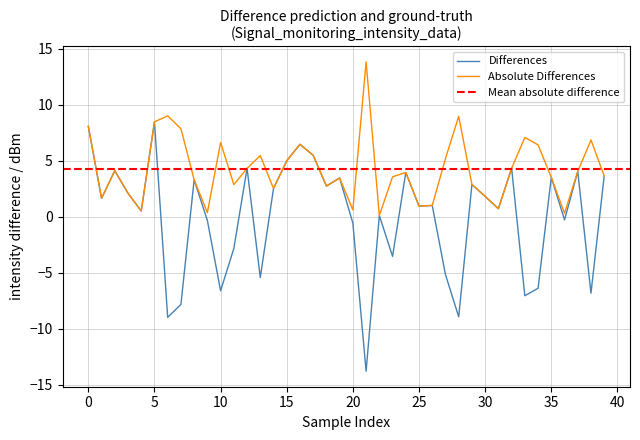

The Differences series shows -9.6 at 10. True or false?

False